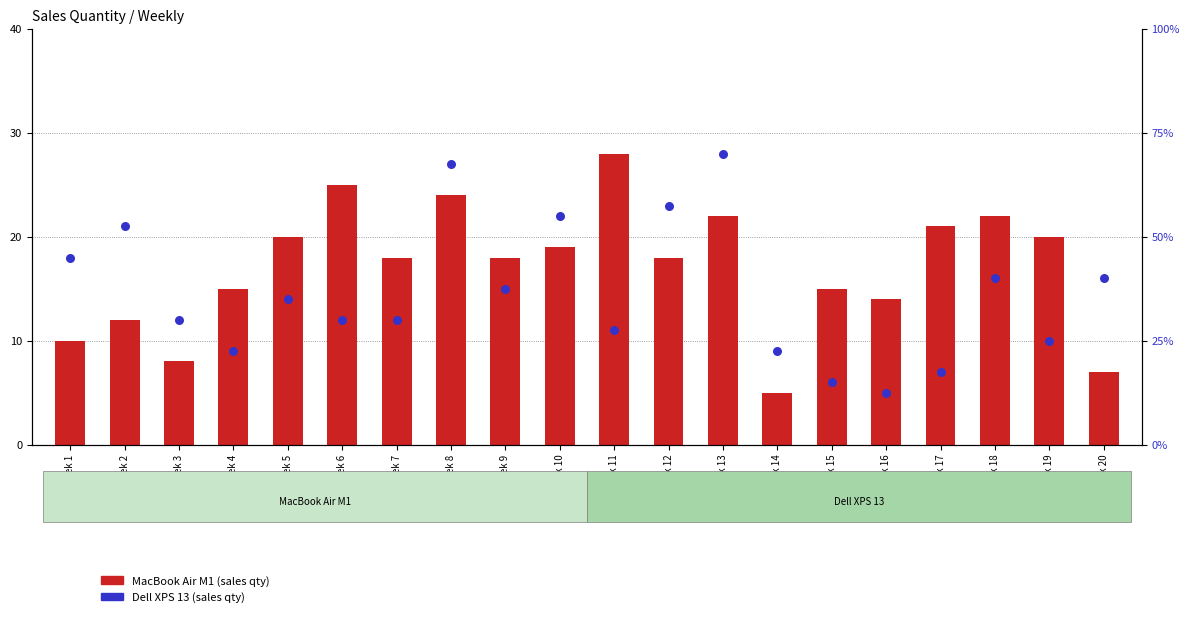

Which series contains the lowest Y value?

MacBook Air M1 (sales qty)